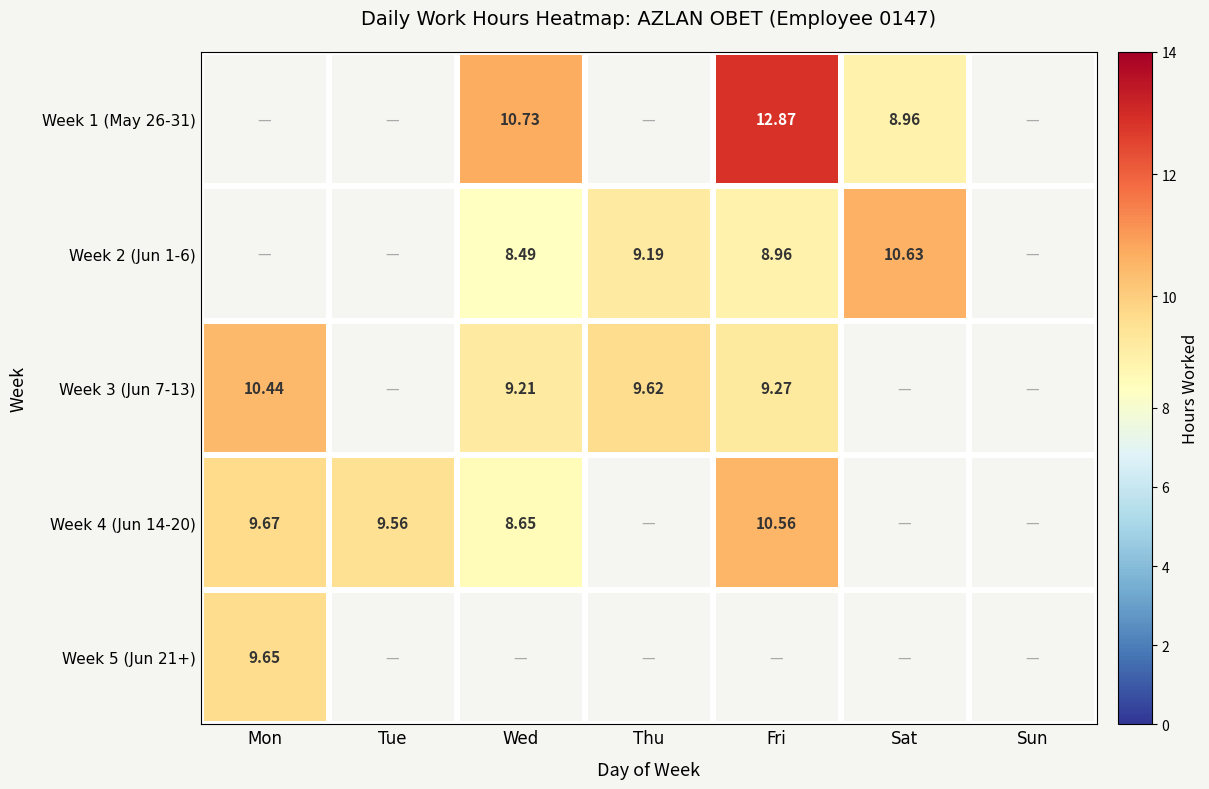

True or false: Week 5 (Jun 21+) has a value of 5.5 at Mon.

False